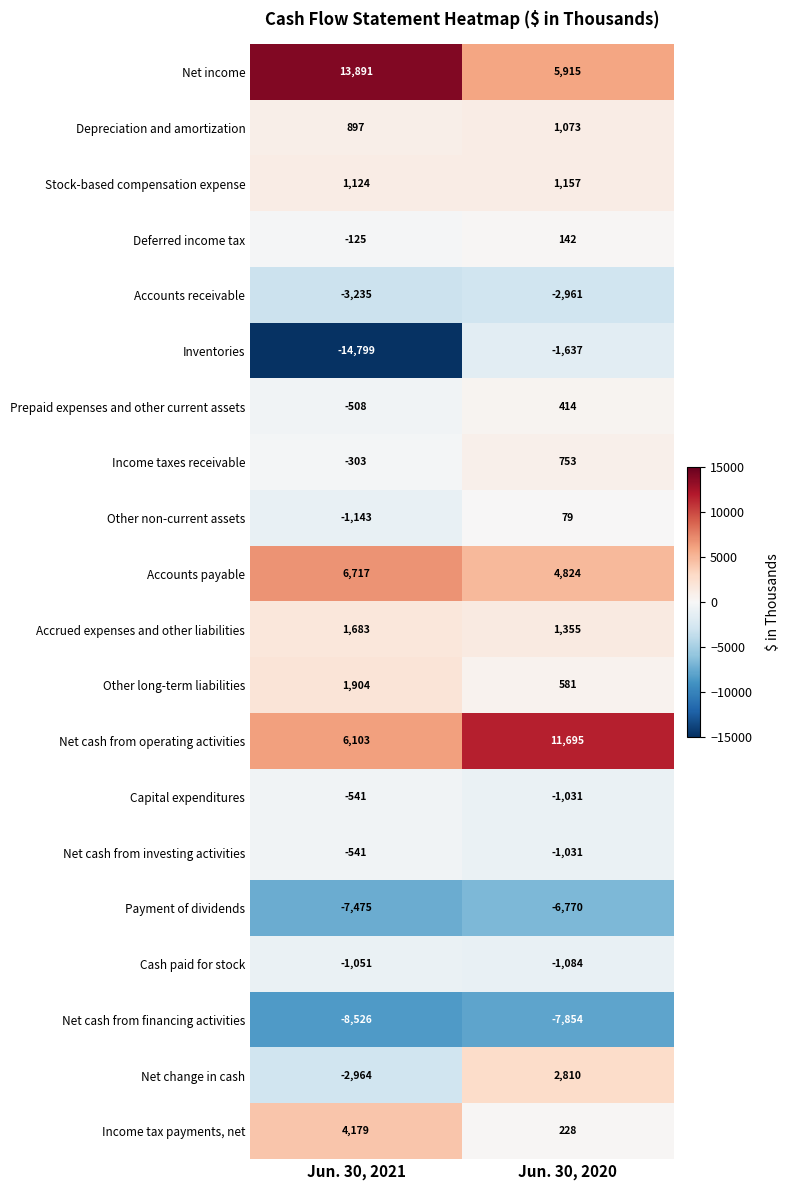

Is it true that Income taxes receivable equals -303 at Jun. 30, 2021?

True